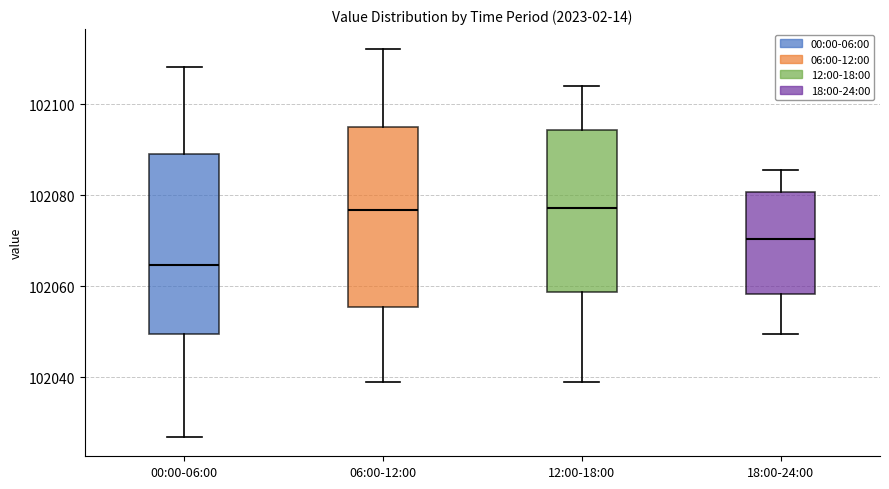

Where does the median line of the box for 18:00-24:00 sit on the y-axis? The values are not printed on the chart, so give them approximately, as read against the axis.

102070